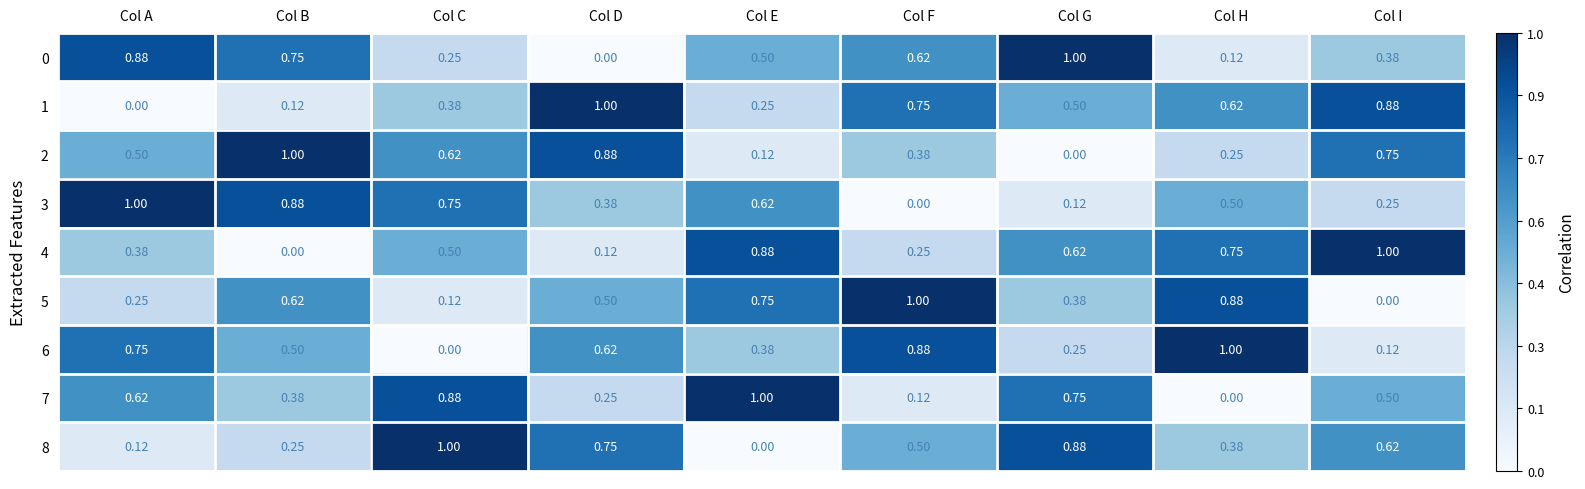

List the labels in order of 2 value, smallest first.

Col G, Col E, Col H, Col F, Col A, Col C, Col I, Col D, Col B